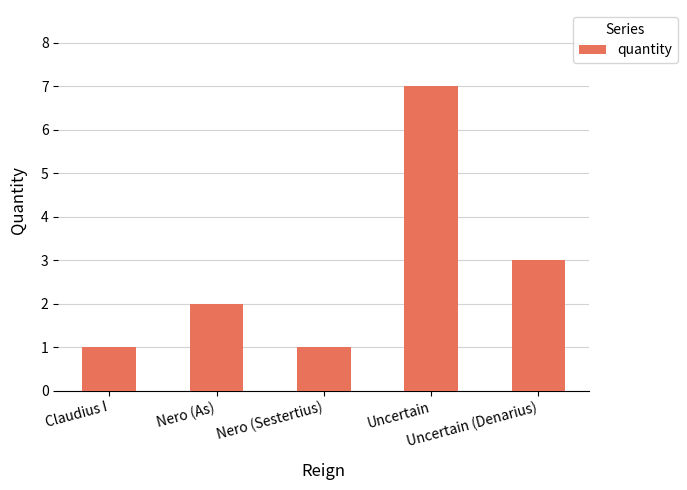

What is the difference between the maximum and minimum values?

6